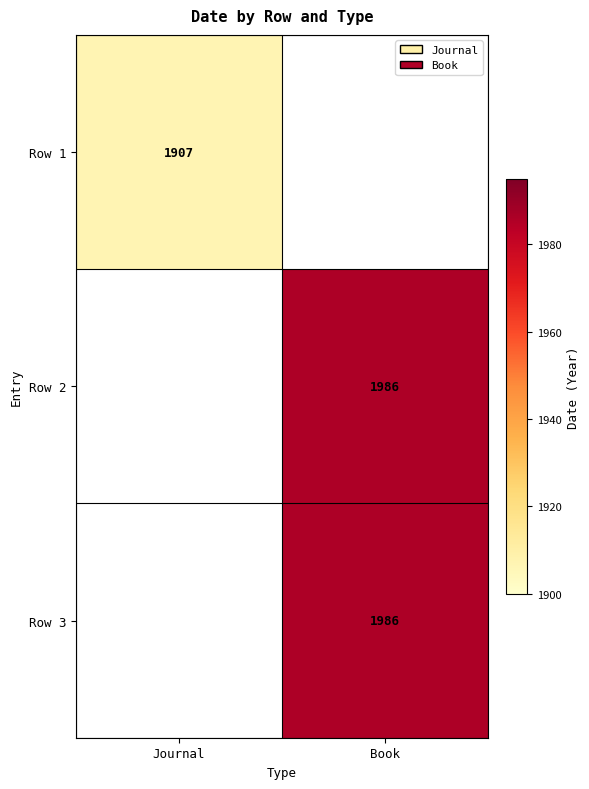

The value of Row 3 at Book is 1986. True or false?

True